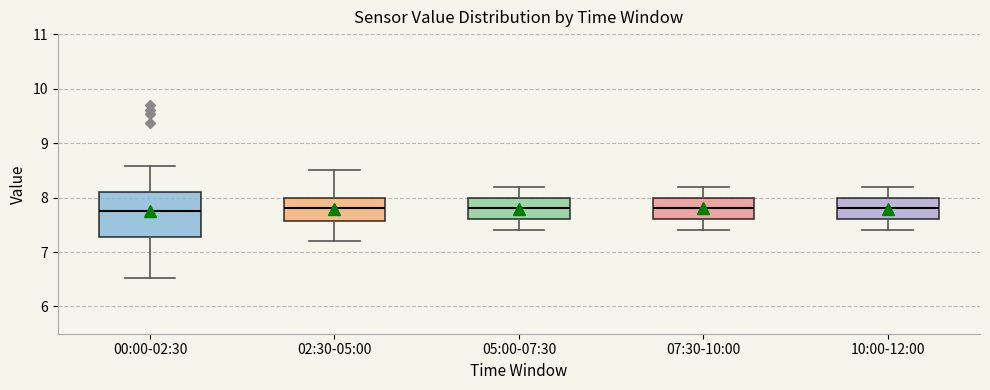

Where does the lower whisker of the box for 02:30-05:00 end on the y-axis? The values are not printed on the chart, so give them approximately, as read against the axis.

7.2